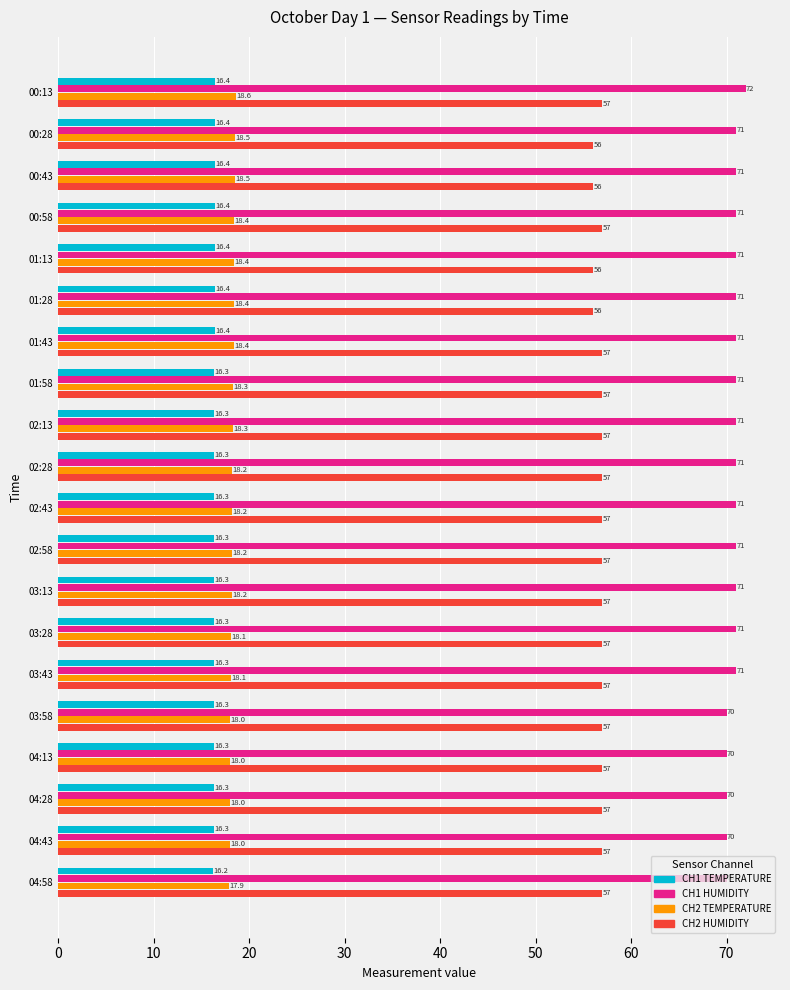

What is the sum of all CH2 HUMIDITY values?

1136.0